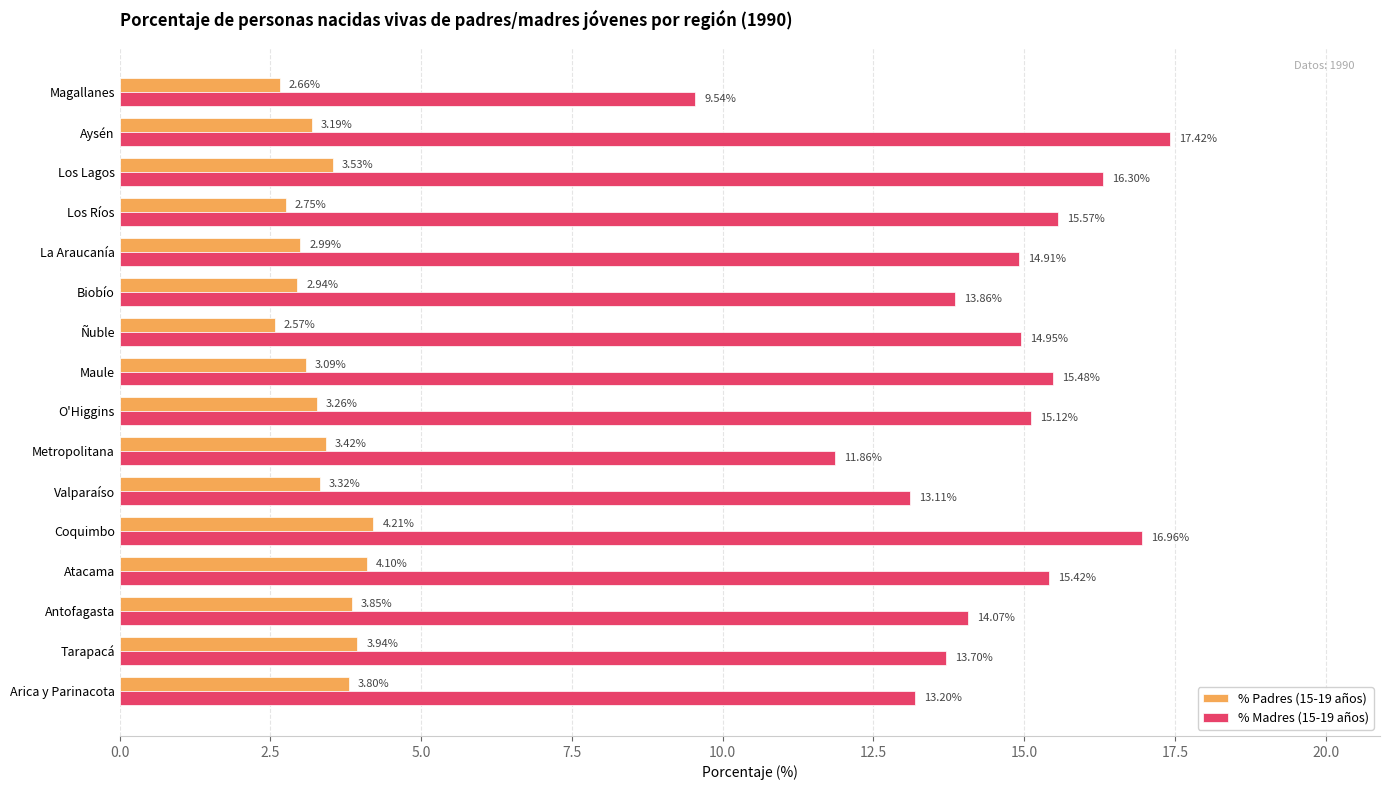

What are all the series names shown in the legend?

% Padres (15-19 años), % Madres (15-19 años)